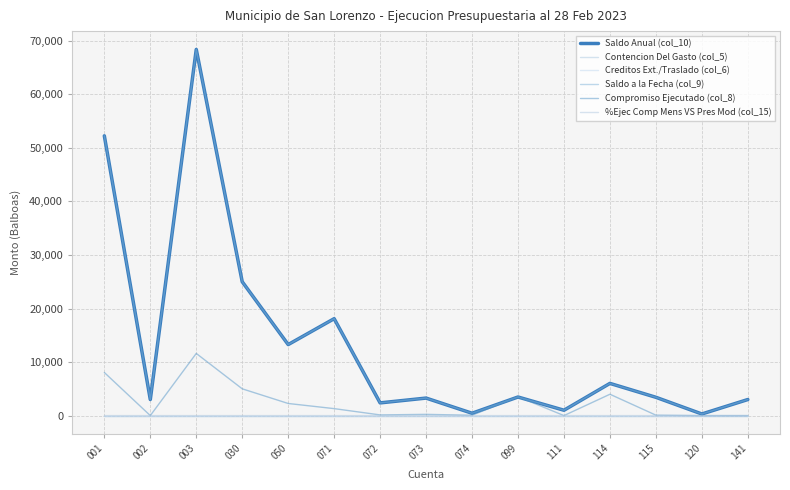

Is this an area chart (filled region under the line)?

No